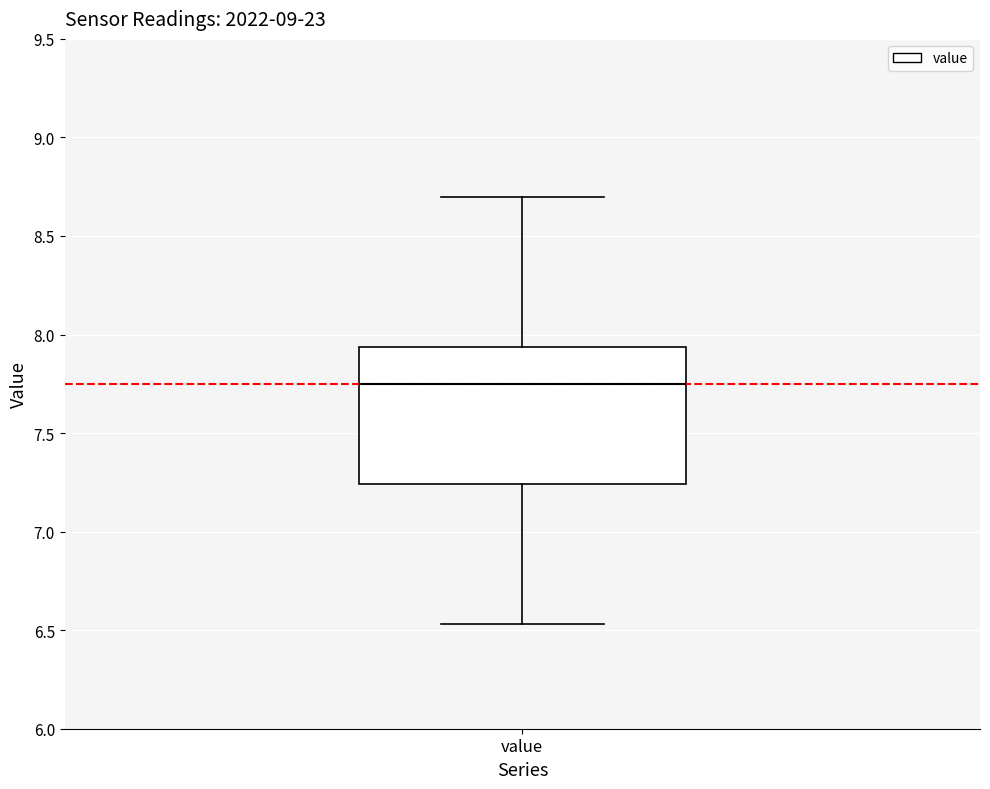

Where does the median line of the box for value sit on the y-axis? The values are not printed on the chart, so give them approximately, as read against the axis.

7.75